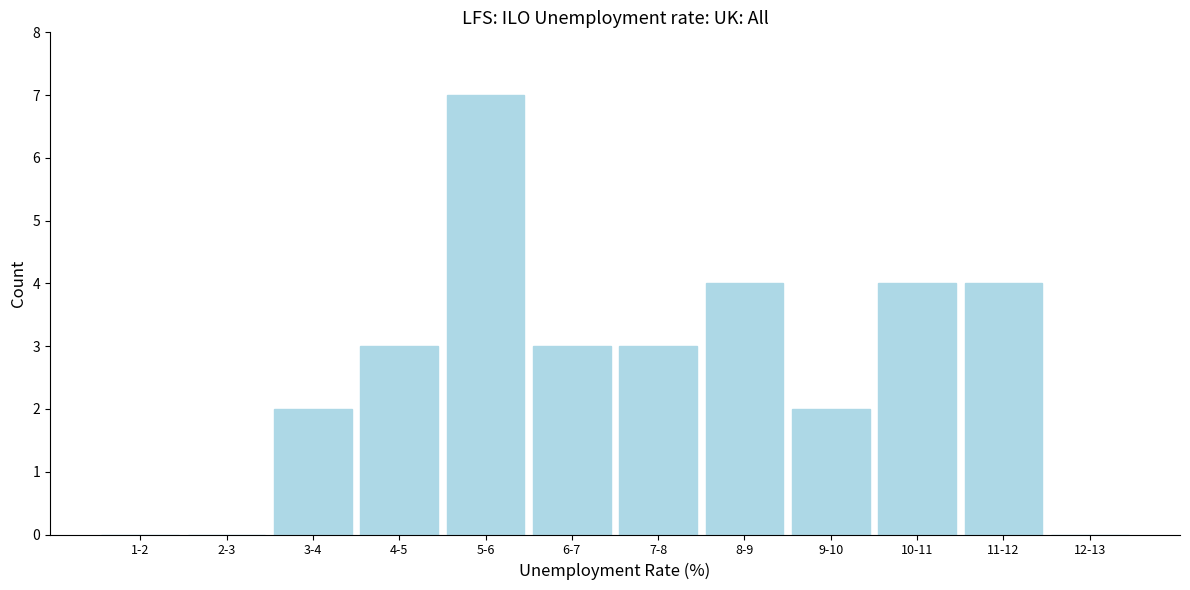

Reading left to right, extract all data points from this chart.

1-2=0	2-3=0	3-4=2	4-5=3	5-6=7	6-7=3	7-8=3	8-9=4	9-10=2	10-11=4	11-12=4	12-13=0